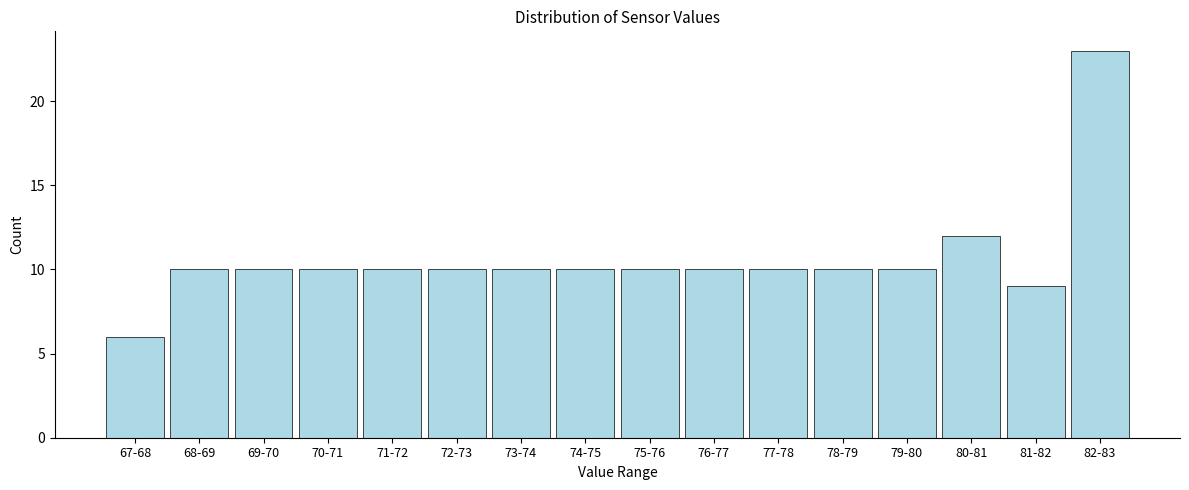

Reading right to left, what are all the values shown in this chart?

82-83=23	81-82=9	80-81=12	79-80=10	78-79=10	77-78=10	76-77=10	75-76=10	74-75=10	73-74=10	72-73=10	71-72=10	70-71=10	69-70=10	68-69=10	67-68=6